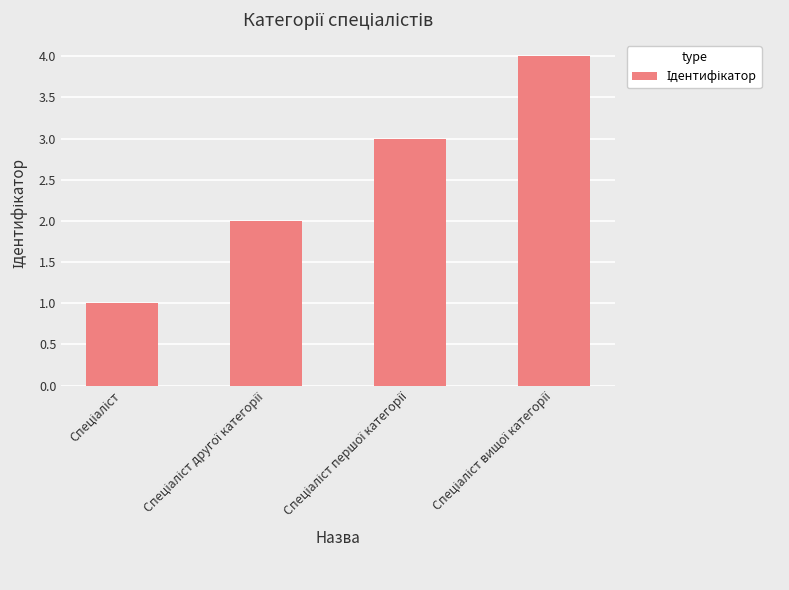

What is the greatest value displayed?

4